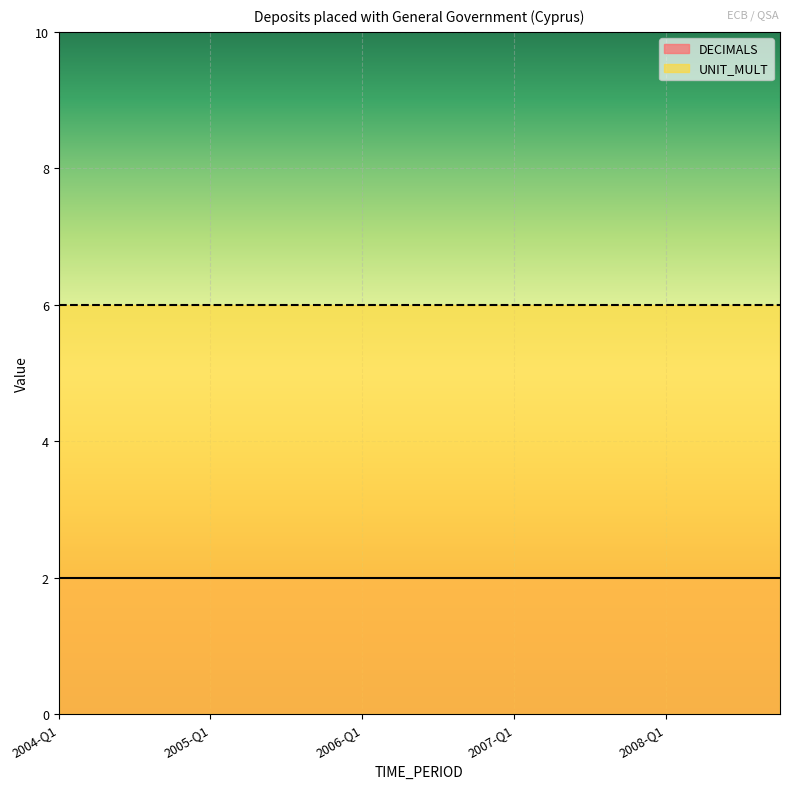

The DECIMALS series shows 2 at 2004-Q3. True or false?

True